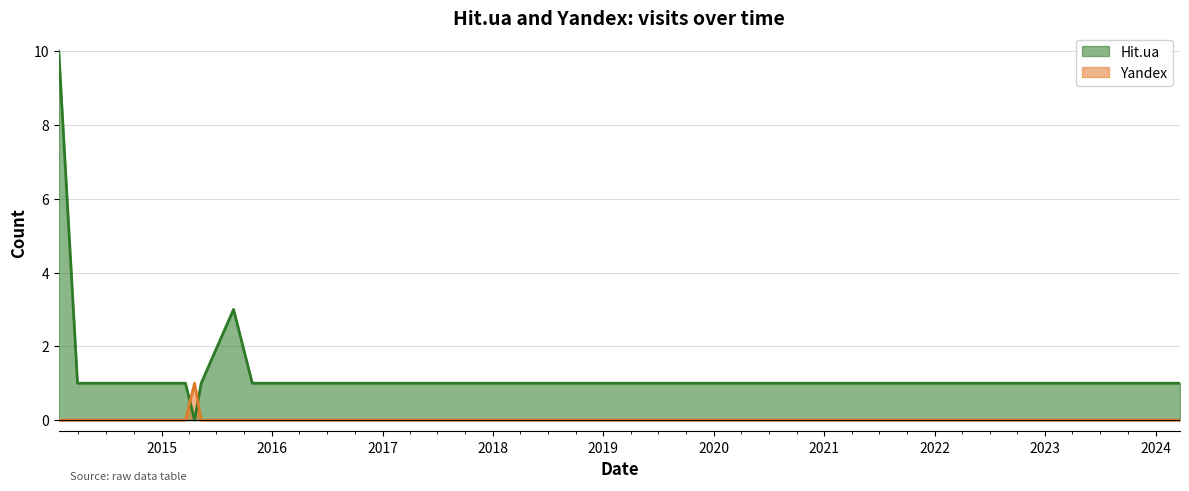

At which category is the sum across all series the highest?

2014-01-26